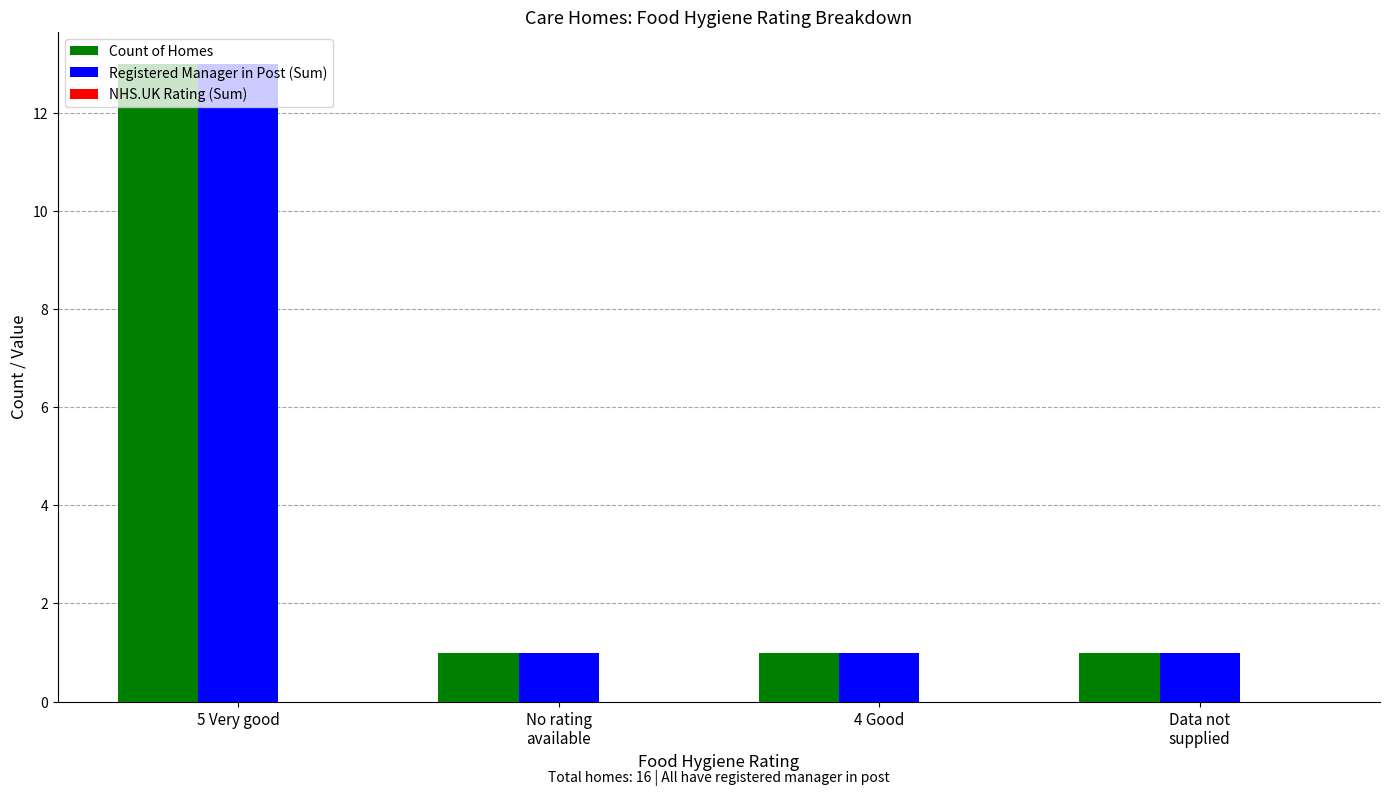

At which category is the sum across all series the highest?

5 Very good